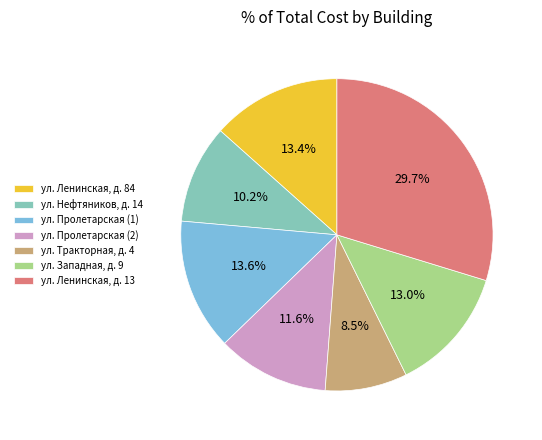

To the nearest percent, what is the difference between the ул. Западная, д. 9 and ул. Тракторная, д. 4 slice percentages?

4%